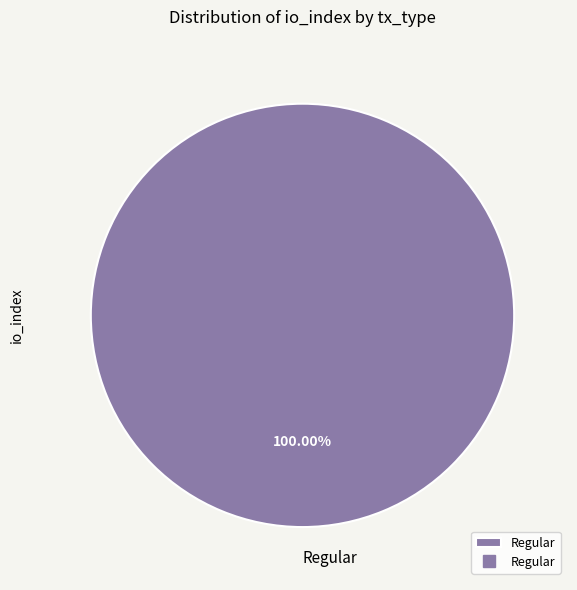

Rank the categories by value from lowest to highest.

Regular